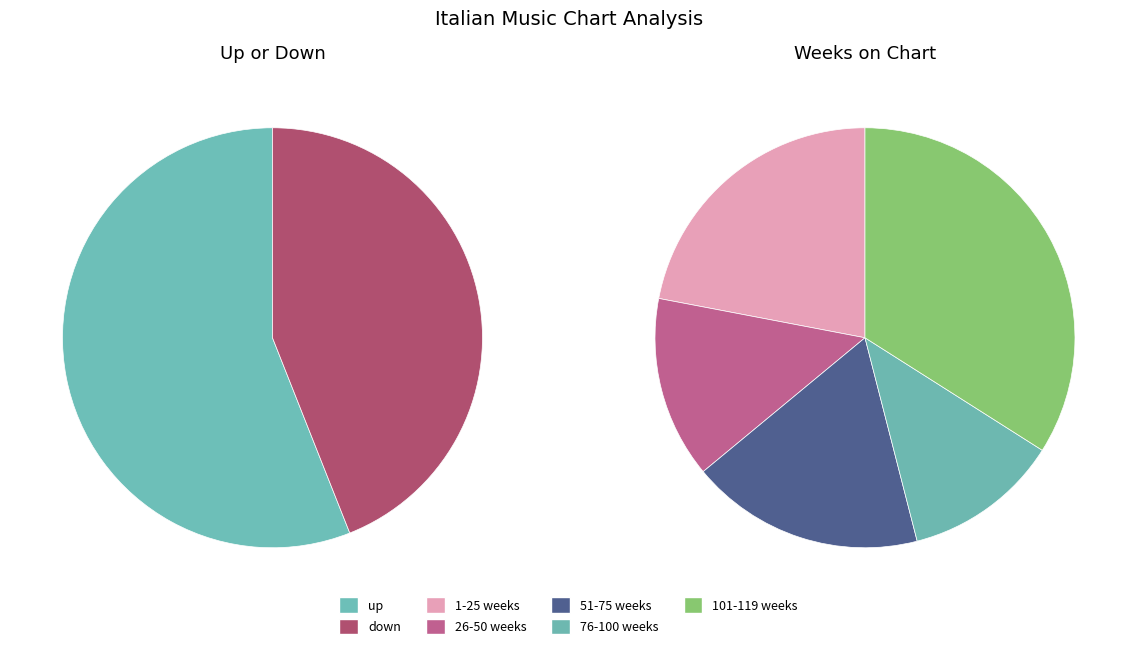

The up slice represents 56% of the pie. True or false?

True